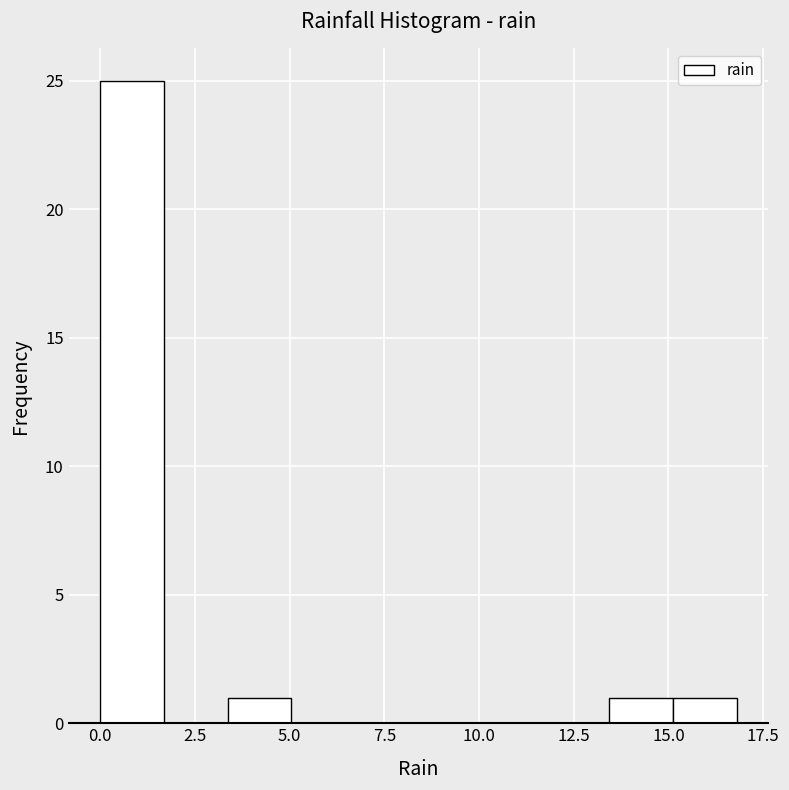

Around what value on the x-axis is the tallest bar? Give the approximate position of its centre, as read against the axis.

1.0